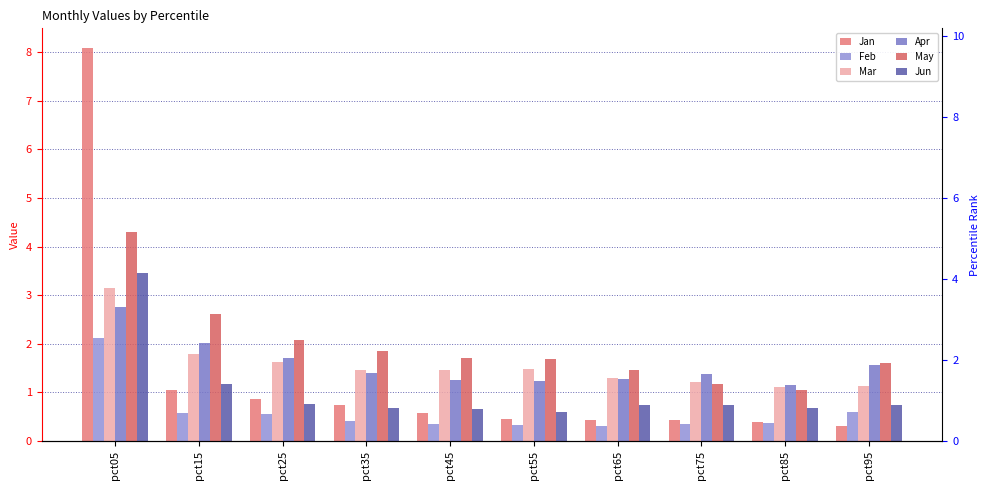

What is the smallest value displayed?

0.3